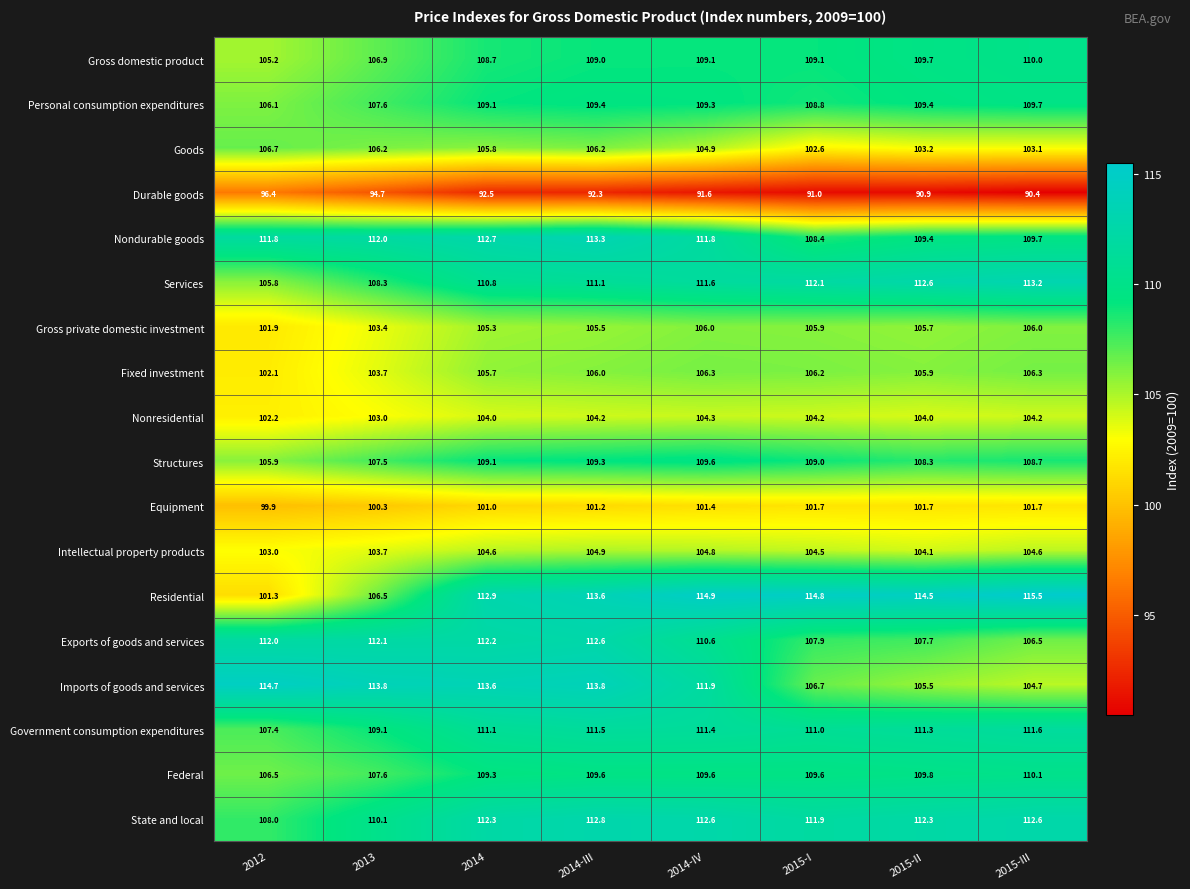

Rank the series at 2012 from lowest to highest value.

Durable goods, Equipment, Residential, Gross private domestic investment, Fixed investment, Nonresidential, Intellectual property products, Gross domestic product, Services, Structures, Personal consumption expenditures, Federal, Goods, Government consumption expenditures, State and local, Nondurable goods, Exports of goods and services, Imports of goods and services